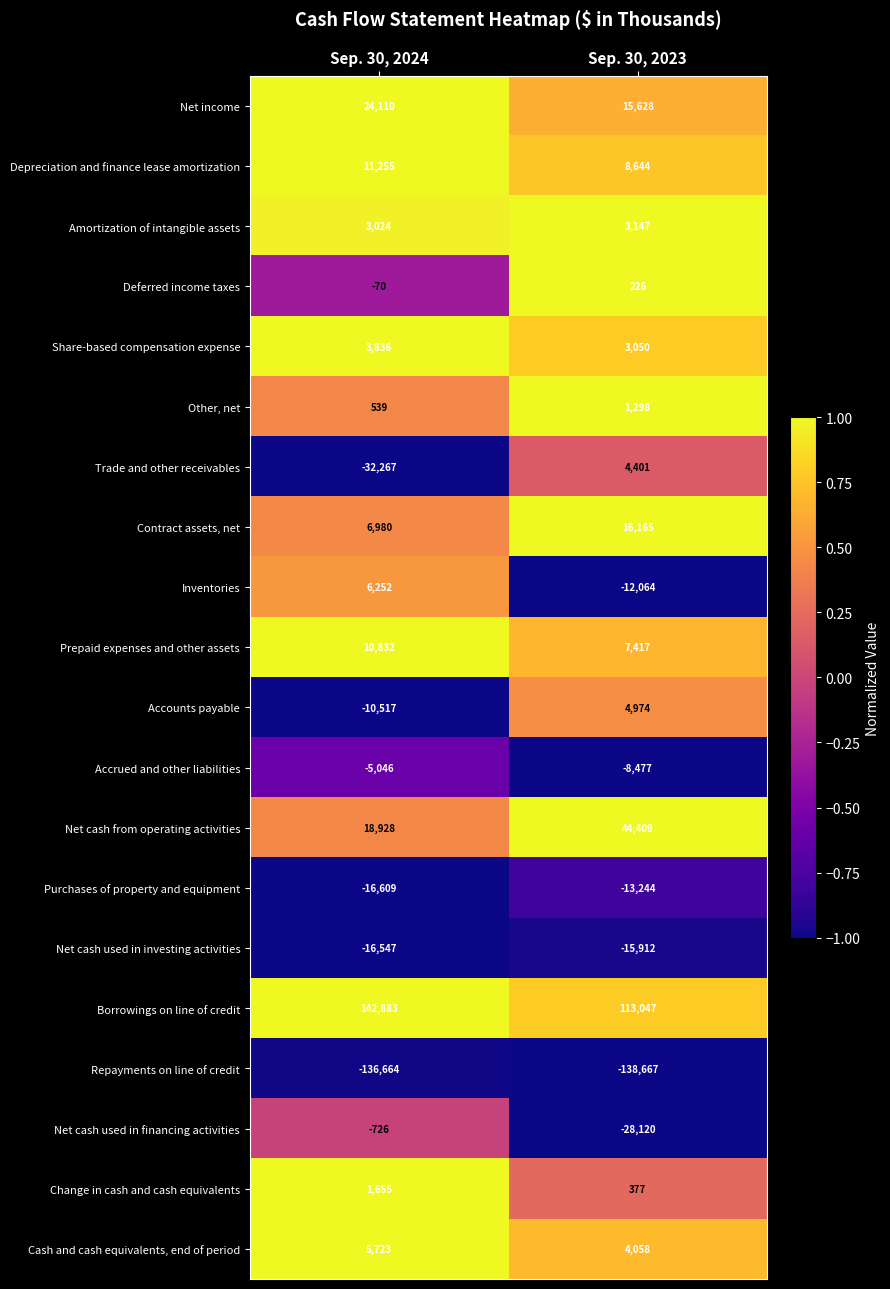

Between Sep. 30, 2024 and Sep. 30, 2023, which series saw the biggest shift?

Trade and other receivables